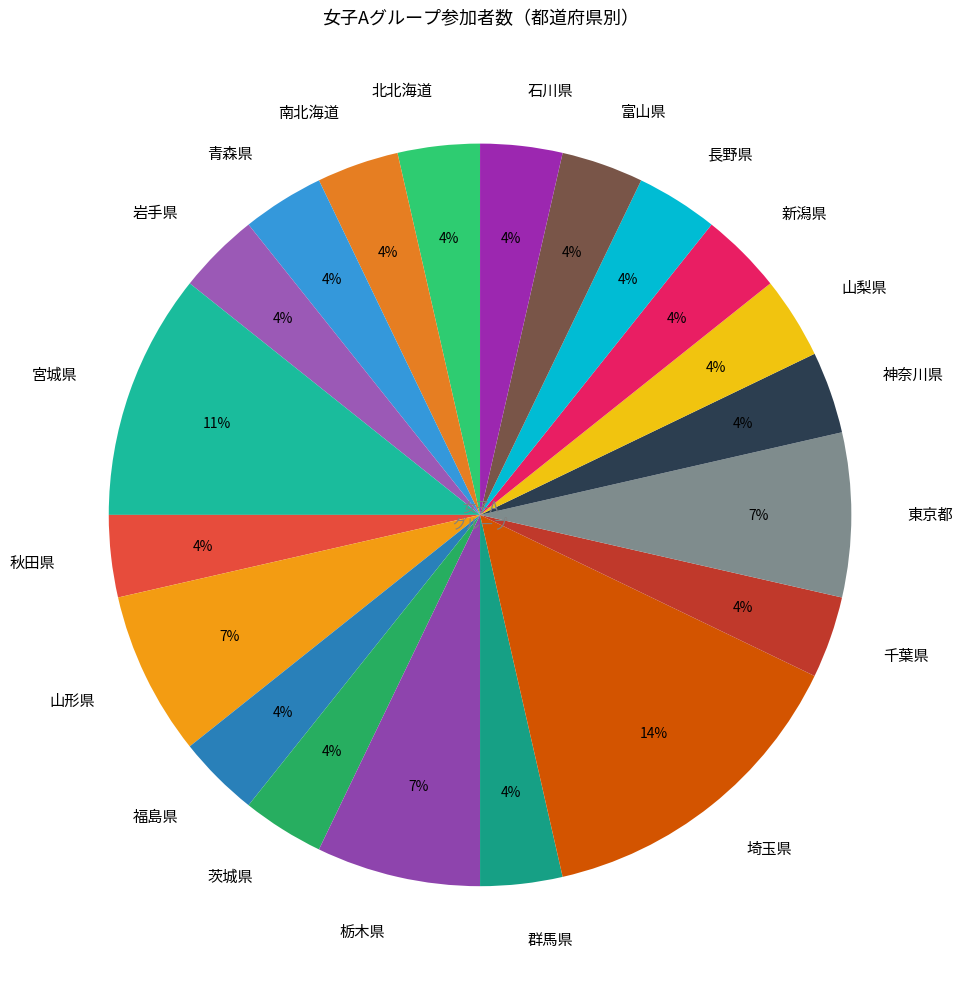

Is it true that 青森県 is 4% of the pie?

True